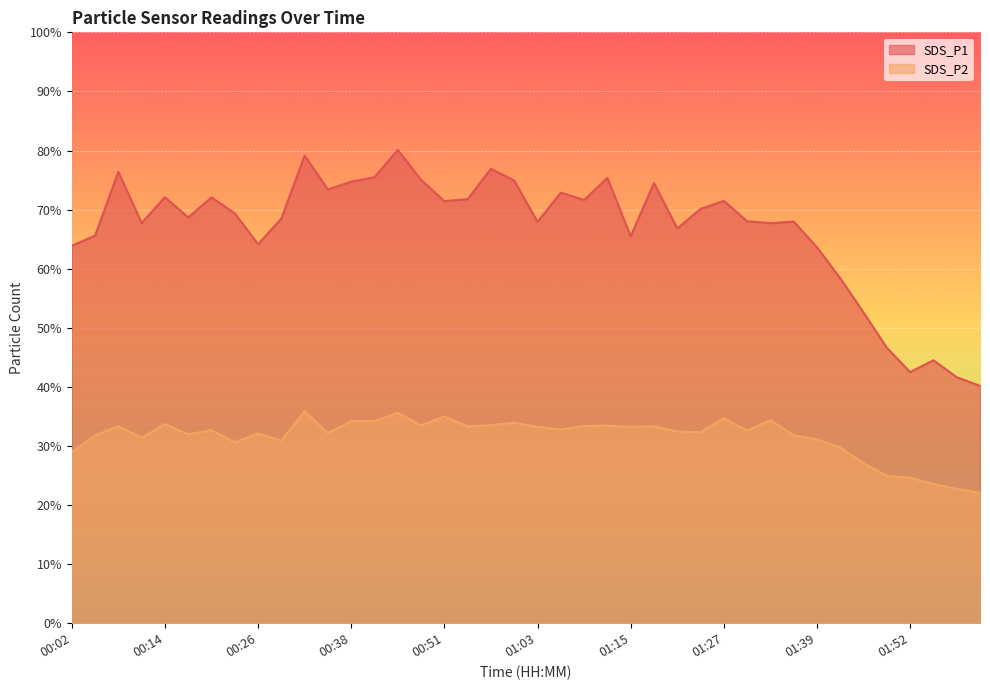

At which label does SDS_P1 first exceed 69?

00:08